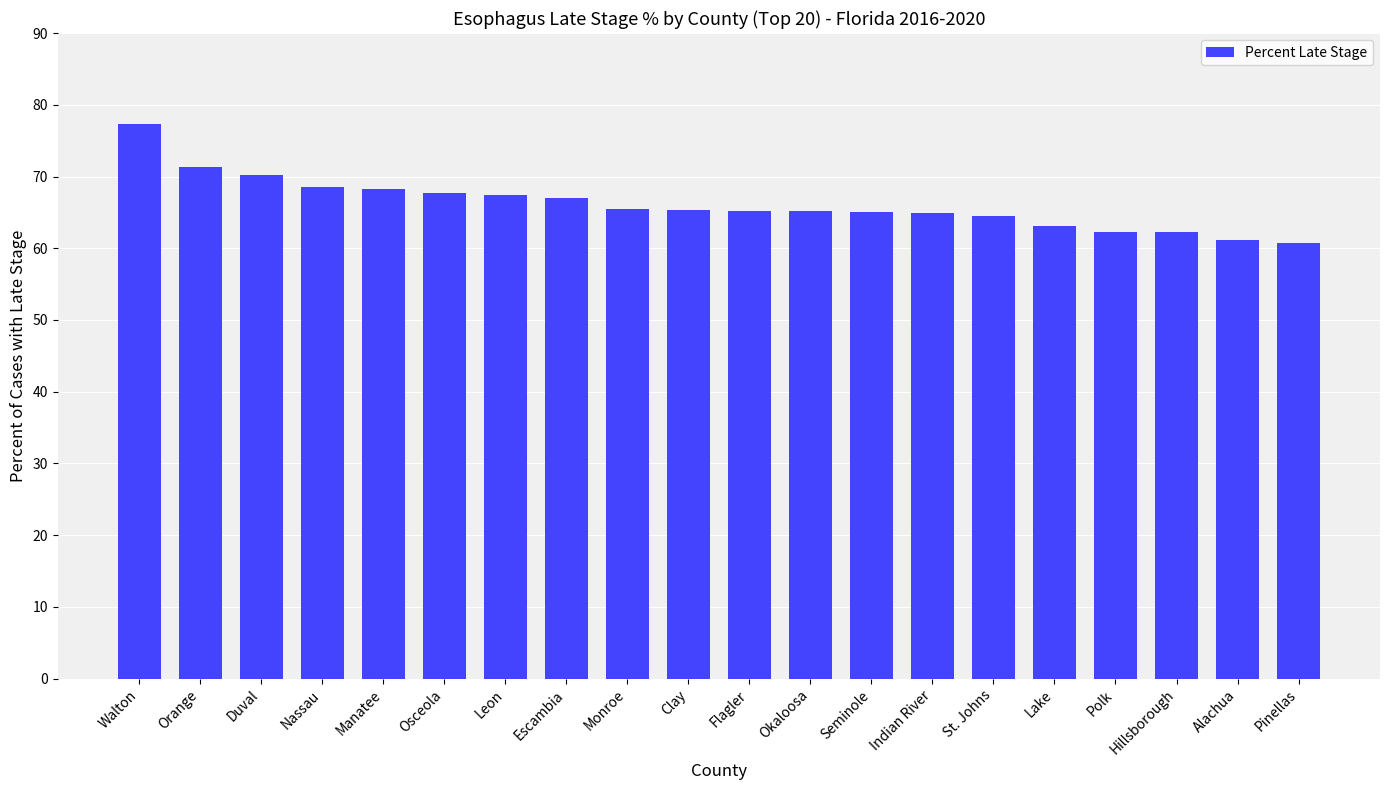

What is the ratio of the value at Alachua to the value at Lake?

1.0